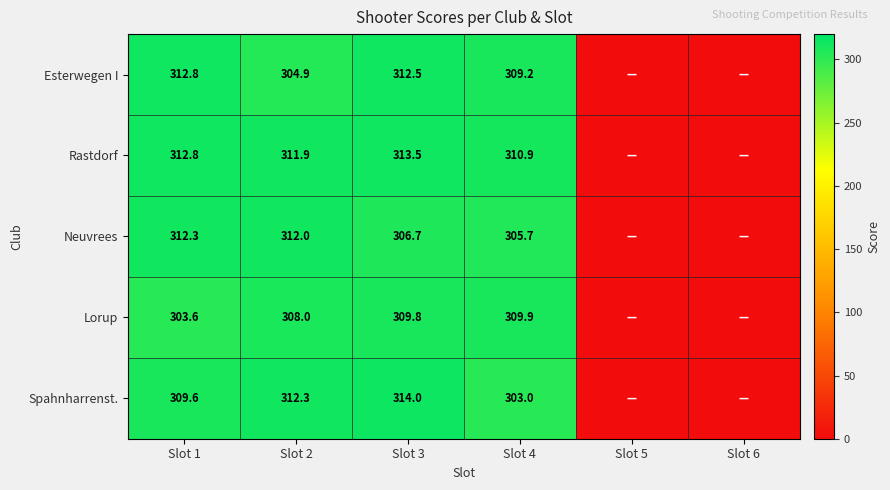

At how many categories does at least one series exceed 116?

4